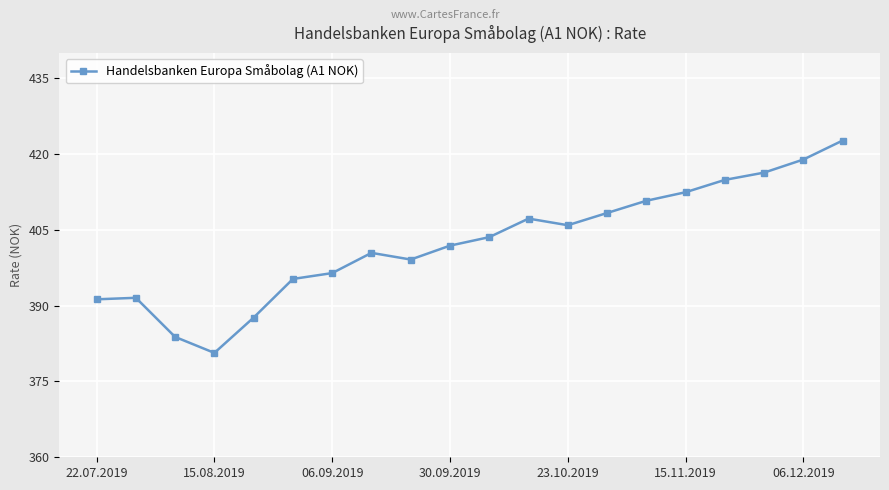

What is the greatest value displayed?

422.7